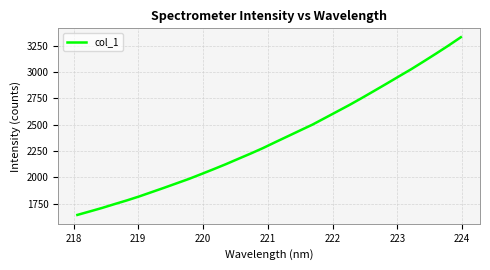

What is the smallest value displayed?

1643.0